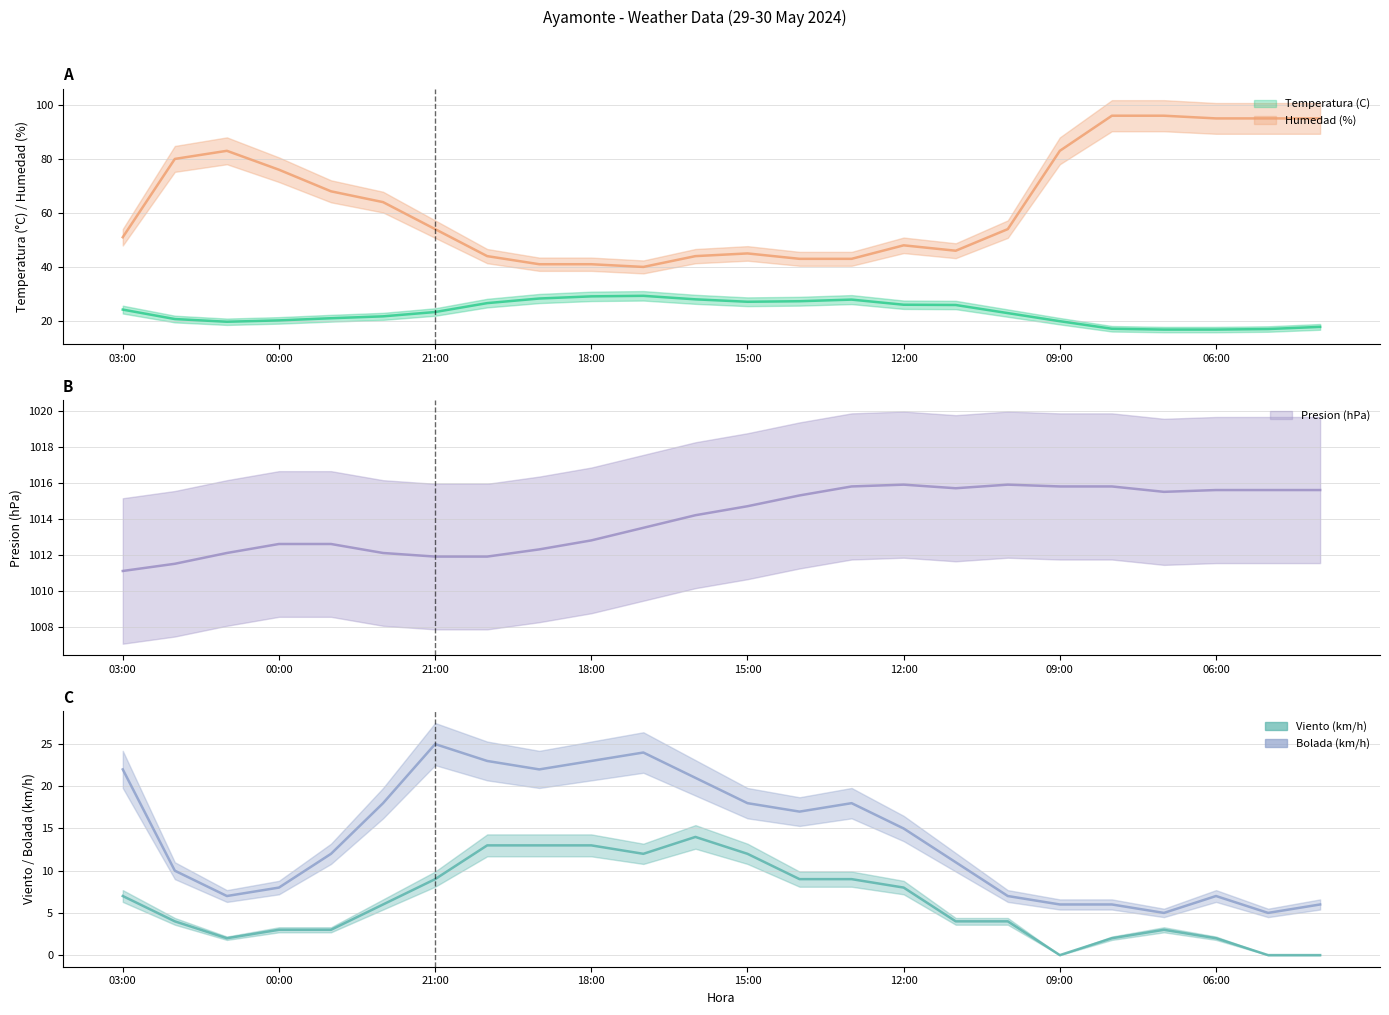

True or false: Bolada (km/h) and Humedad (%) intersect in this chart.

False